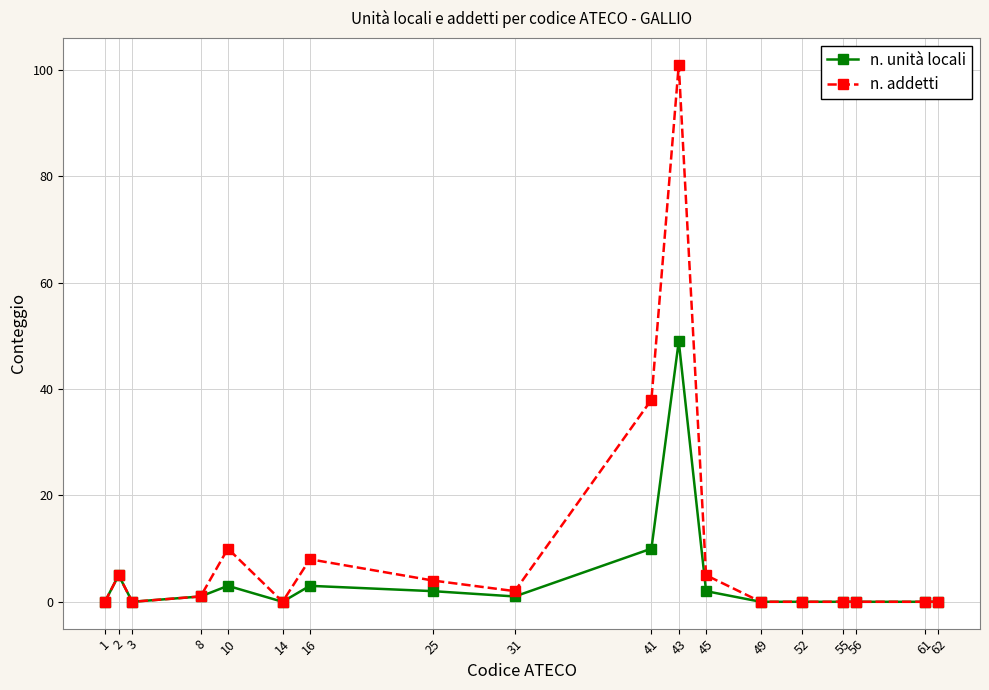

How many categories are shown in the chart?

18